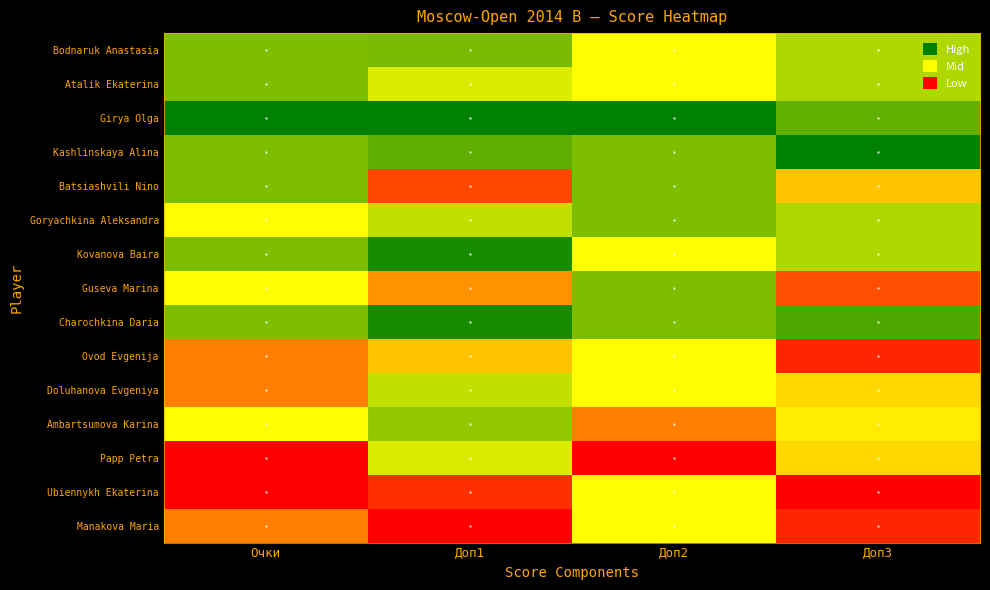

What is the maximum value shown in the chart?

1.0